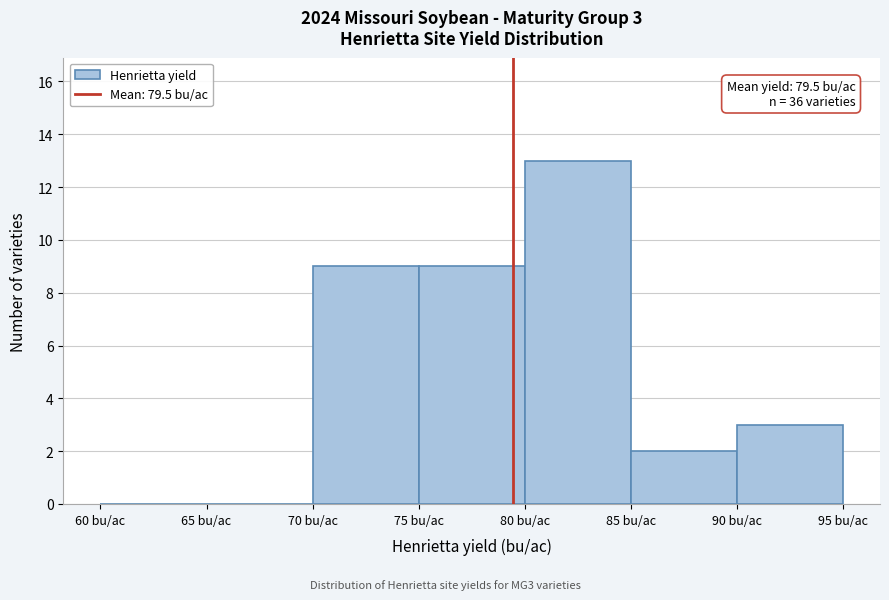

Which range on the x-axis has the tallest bar?

80 to 85